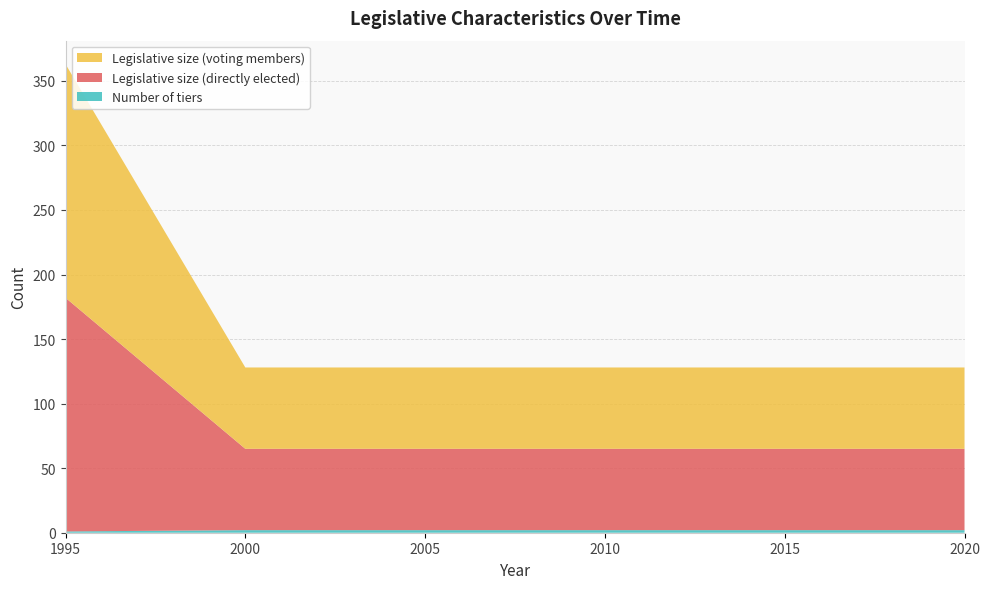

Reading right to left, what are all the values shown in this chart?

Number of tiers: 2020=2	2015=2	2010=2	2005=2	2000=2	1995=1
Legislative size (directly elected): 2020=63	2015=63	2010=63	2005=63	2000=63	1995=181
Legislative size (voting members): 2020=63	2015=63	2010=63	2005=63	2000=63	1995=181